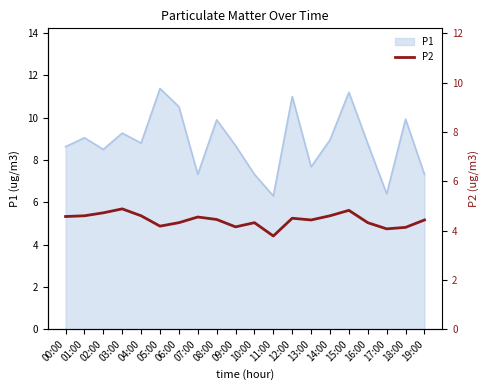

Is it true that P1 equals 2.8 at 01:00?

False